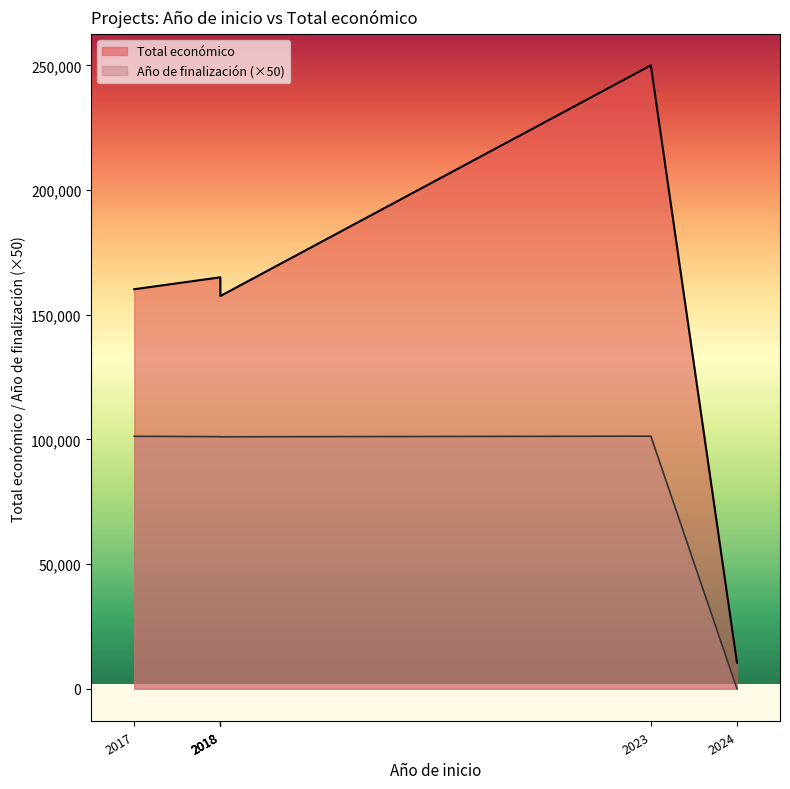

How many lines are shown in the chart?

2